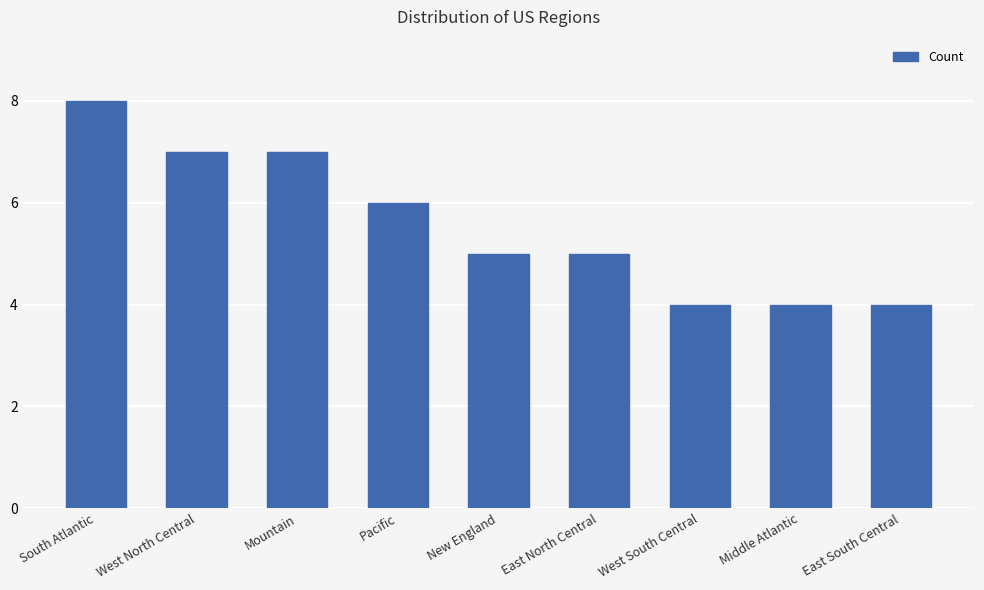

The chart shows a value of 5 at West South Central. True or false?

False